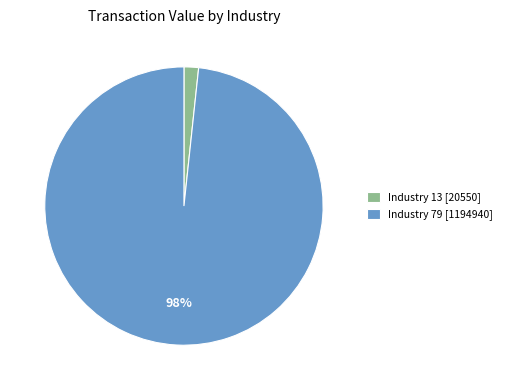

Is there any slice that represents more than half of the pie?

Yes